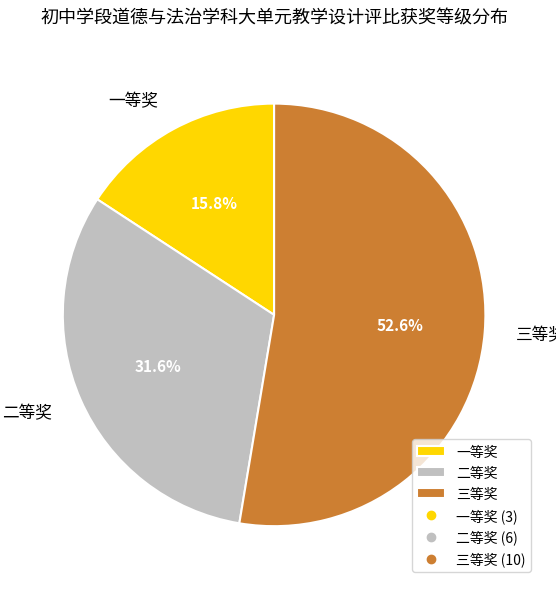

Combined, do 一等奖 and 三等奖 account for over 50%?

Yes